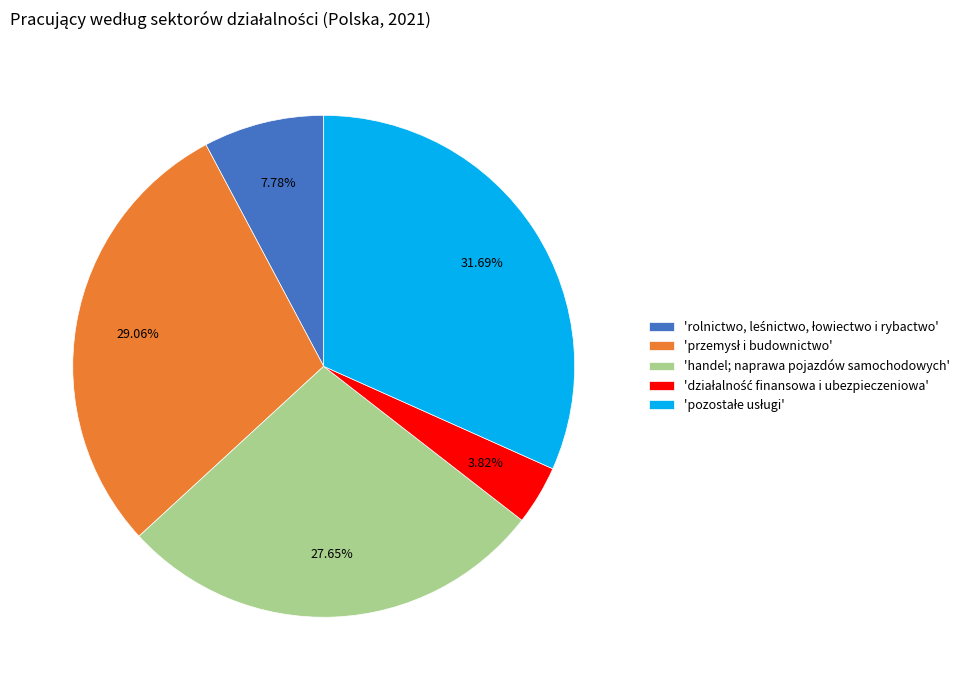

Is there any slice that represents more than half of the pie?

No